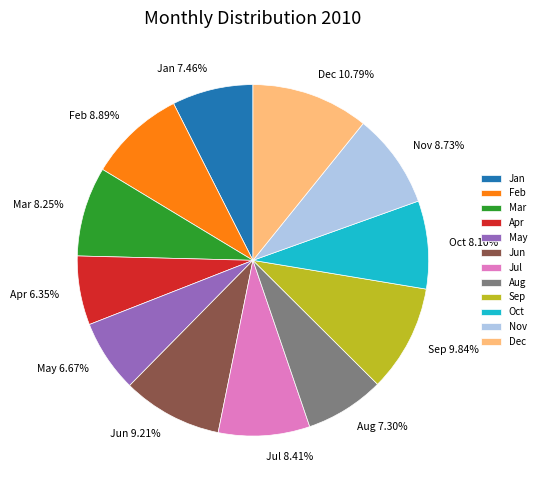

How many segments does this pie chart have?

12